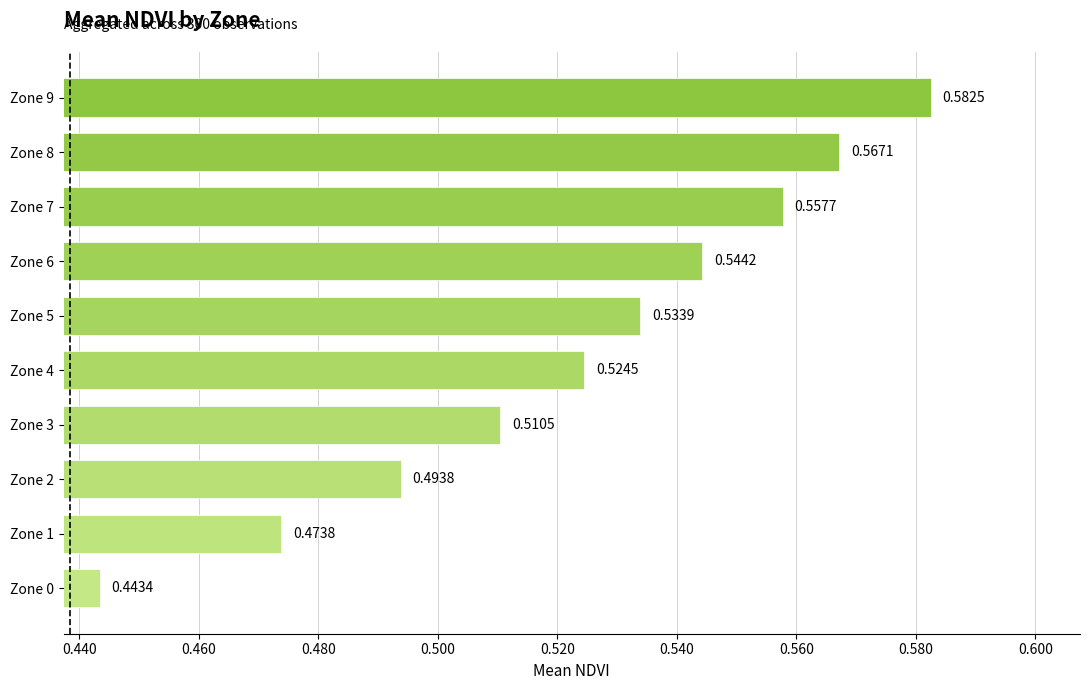

List the labels in order of value, largest first.

Zone 9, Zone 8, Zone 7, Zone 6, Zone 5, Zone 4, Zone 3, Zone 2, Zone 1, Zone 0